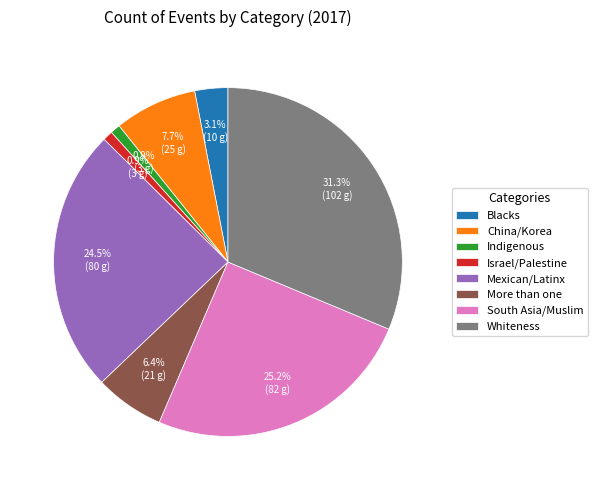

To the nearest percent, what portion does Blacks represent?

3%